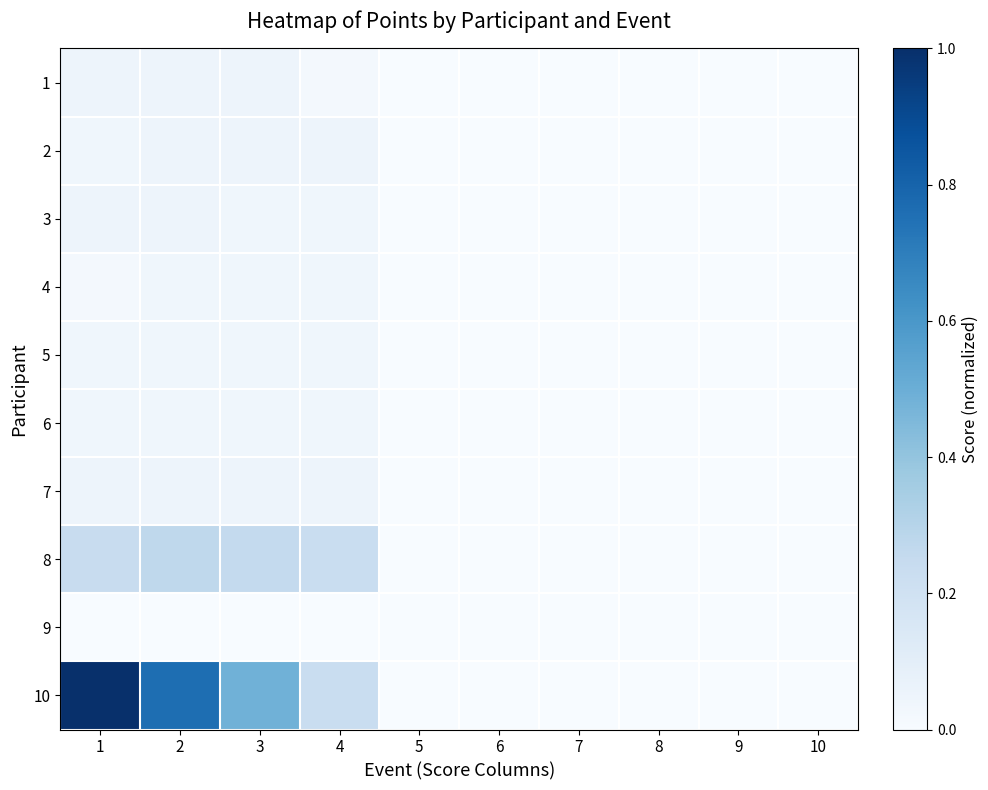

Reading left to right, what are all the values shown in this chart?

1: 1=0.0	2=0.0	3=0.0	4=0.0	5=0.0	6=0.0	7=0.0	8=0.0	9=0.0	10=0.0
2: 1=0.0	2=0.0	3=0.0	4=0.0	5=0.0	6=0.0	7=0.0	8=0.0	9=0.0	10=0.0
3: 1=0.0	2=0.0	3=0.0	4=0.0	5=0.0	6=0.0	7=0.0	8=0.0	9=0.0	10=0.0
4: 1=0.0	2=0.0	3=0.0	4=0.0	5=0.0	6=0.0	7=0.0	8=0.0	9=0.0	10=0.0
5: 1=0.0	2=0.0	3=0.0	4=0.0	5=0.0	6=0.0	7=0.0	8=0.0	9=0.0	10=0.0
6: 1=0.0	2=0.0	3=0.0	4=0.0	5=0.0	6=0.0	7=0.0	8=0.0	9=0.0	10=0.0
7: 1=0.0	2=0.0	3=0.0	4=0.0	5=0.0	6=0.0	7=0.0	8=0.0	9=0.0	10=0.0
8: 1=0.2	2=0.3	3=0.3	4=0.2	5=0.0	6=0.0	7=0.0	8=0.0	9=0.0	10=0.0
9: 1=0.0	2=0.0	3=0.0	4=0.0	5=0.0	6=0.0	7=0.0	8=0.0	9=0.0	10=0.0
10: 1=1.0	2=0.8	3=0.5	4=0.2	5=0.0	6=0.0	7=0.0	8=0.0	9=0.0	10=0.0